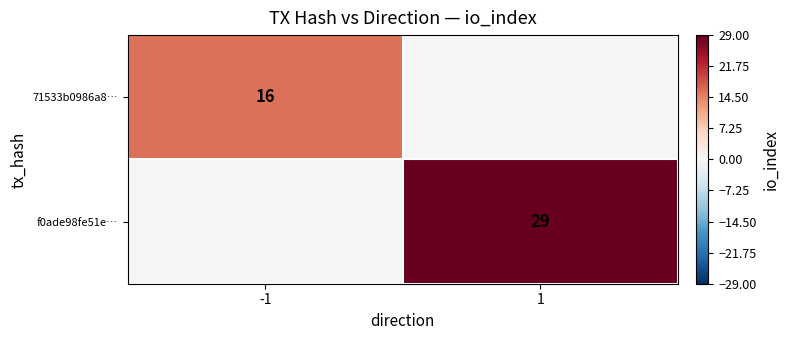

The value of f0ade98fe51e… at 1 is 29. True or false?

True